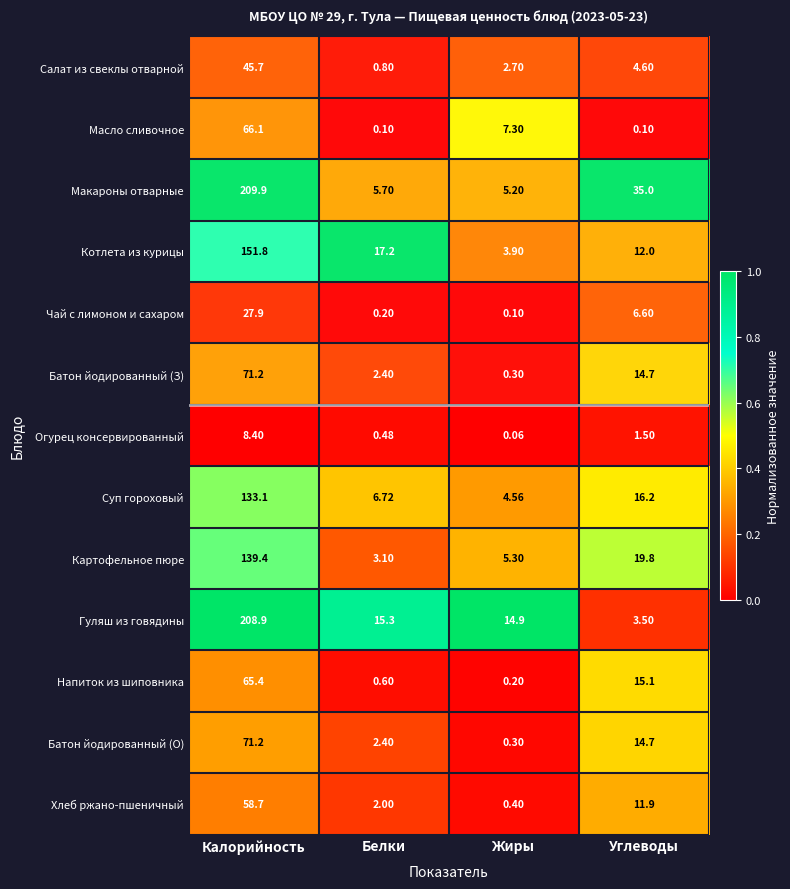

Which series has the largest range (max minus min)?

Гуляш из говядины